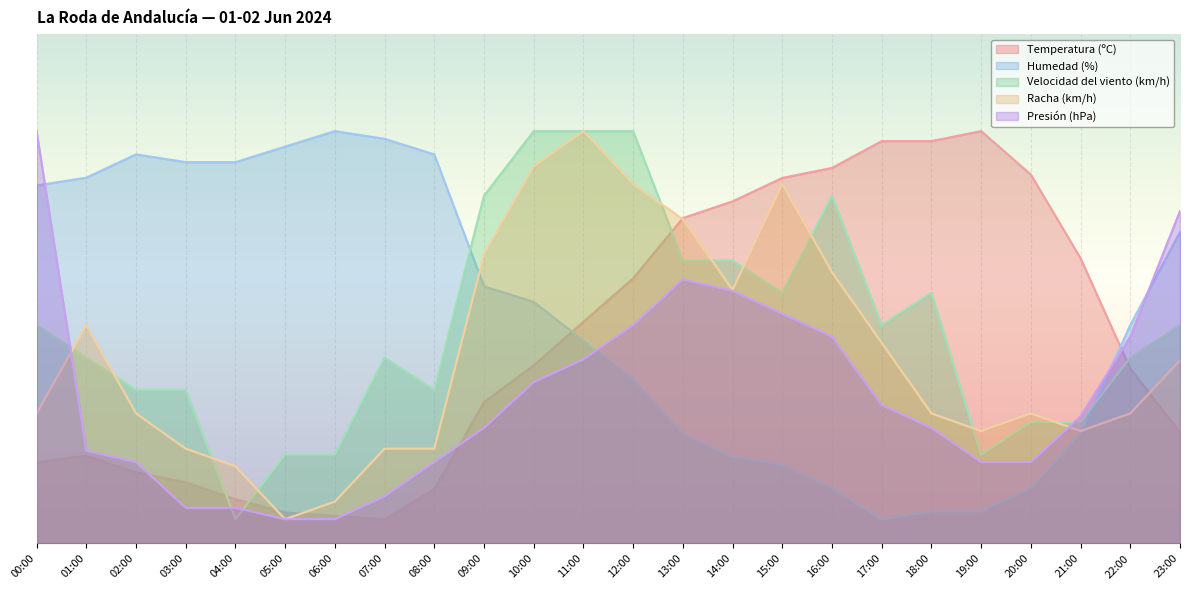

What is the label of the 1st point from the left?

00:00